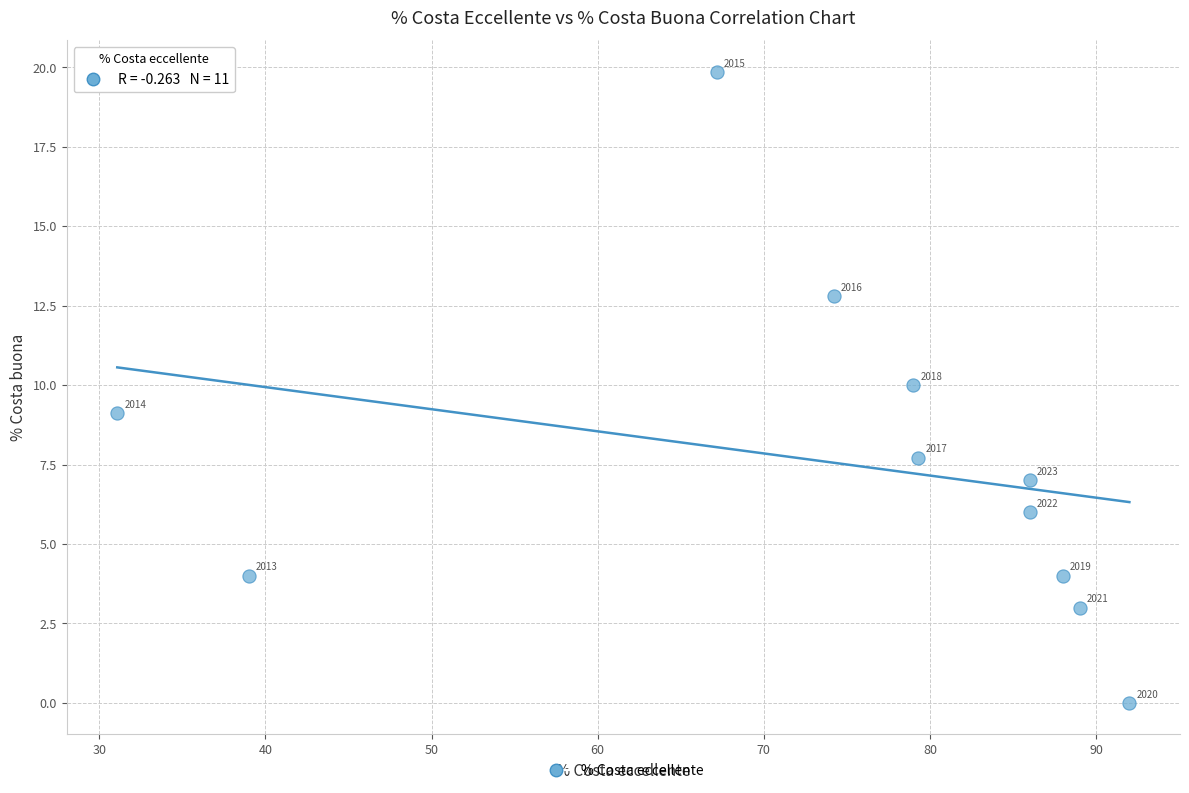

What Y value in the scatter plot is closest to 9?

9.1